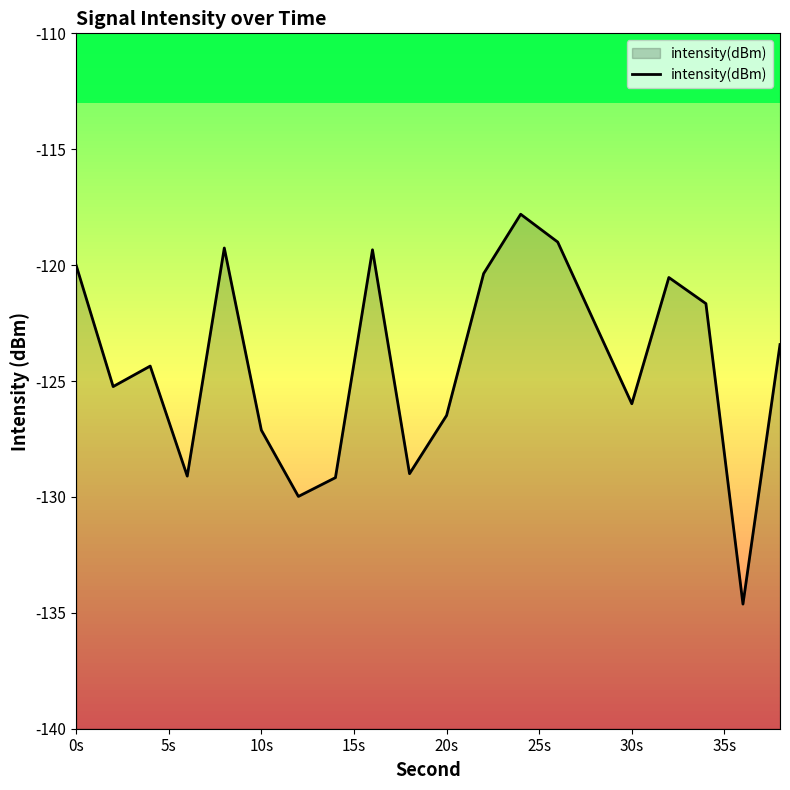

The intensity(dBm) series shows -32.3 at 0s. True or false?

False